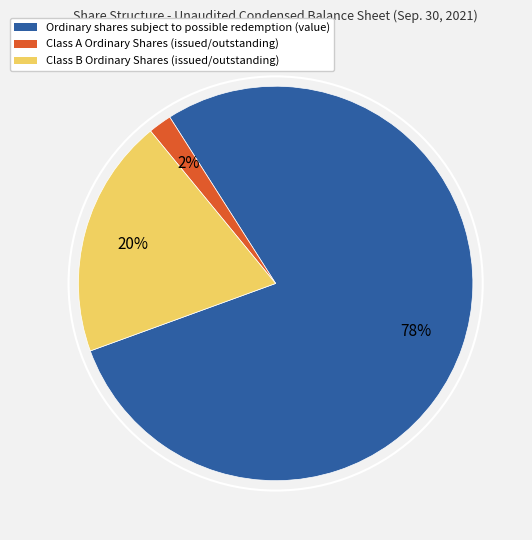

To the nearest percent, what is the difference between the Class A Ordinary Shares (issued/outstanding) and Class B Ordinary Shares (issued/outstanding) slice percentages?

18%